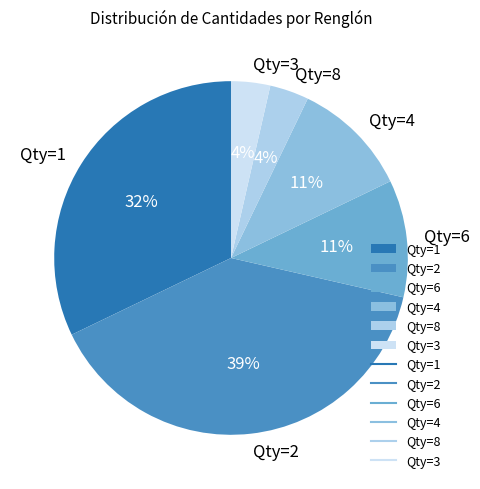

The Qty=8 slice represents 4% of the pie. True or false?

True